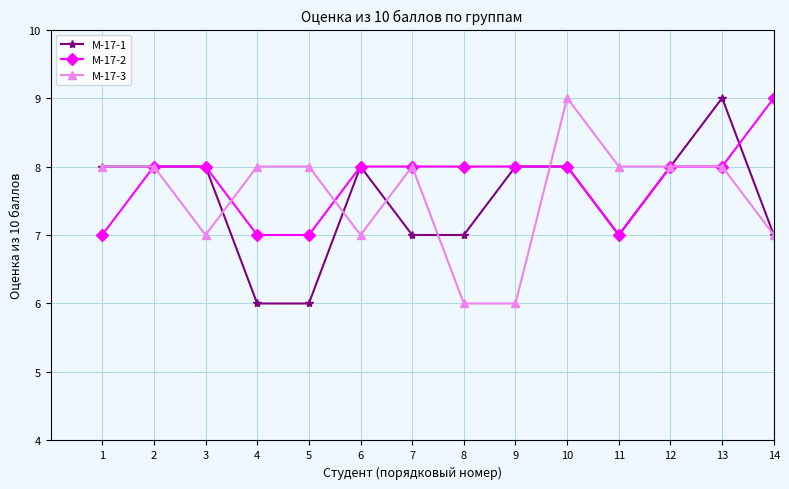

Reading left to right, extract all data points from this chart.

М-17-1: 1=8	2=8	3=8	4=6	5=6	6=8	7=7	8=7	9=8	10=8	11=7	12=8	13=9	14=7
М-17-2: 1=7	2=8	3=8	4=7	5=7	6=8	7=8	8=8	9=8	10=8	11=7	12=8	13=8	14=9
М-17-3: 1=8	2=8	3=7	4=8	5=8	6=7	7=8	8=6	9=6	10=9	11=8	12=8	13=8	14=7